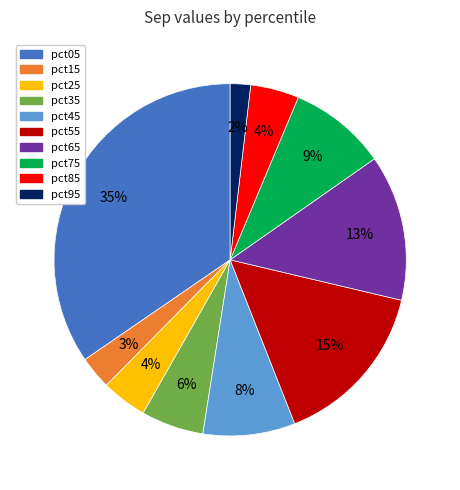

To the nearest percent, what is the combined percentage of pct45 and pct75?

17%